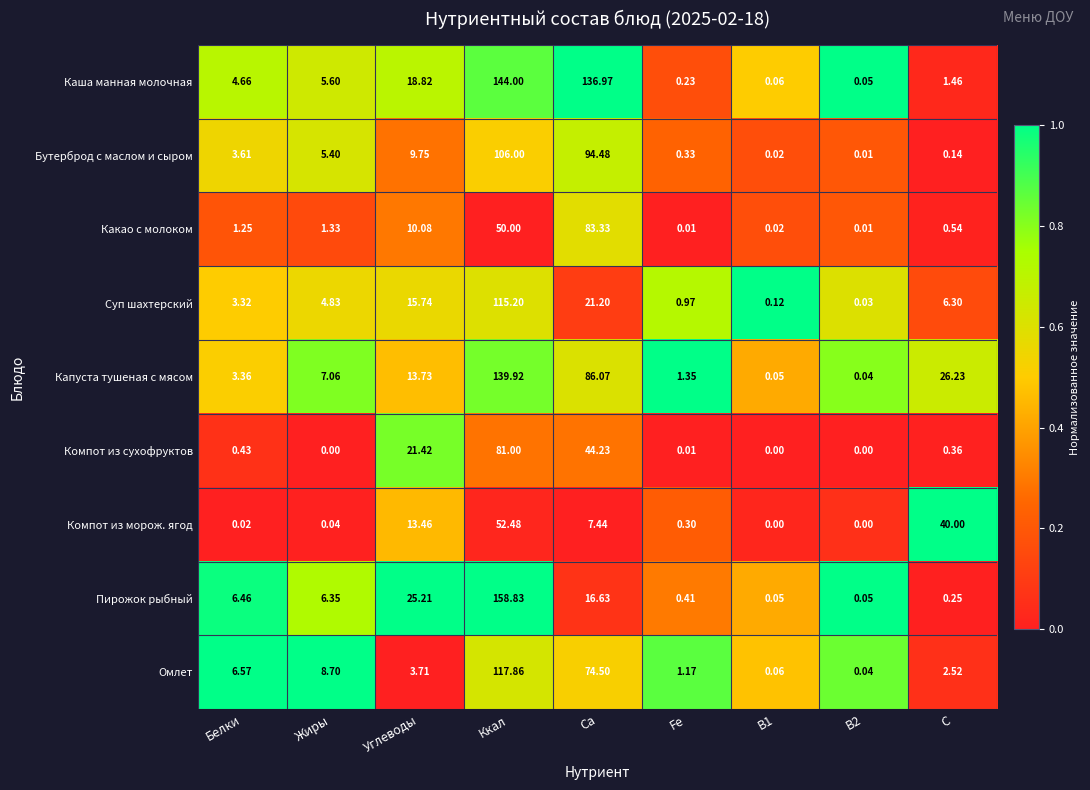

At how many categories does at least one series exceed 0?

9